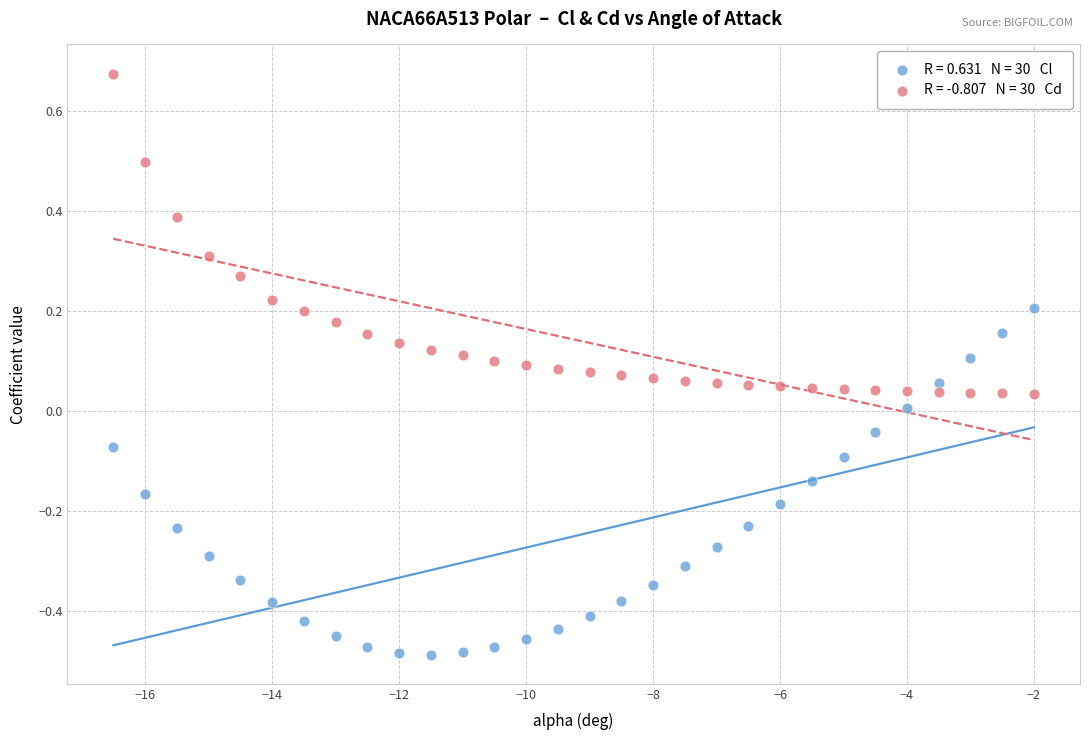

Across all data points, what is the range of X values (max minus min)?

14.5